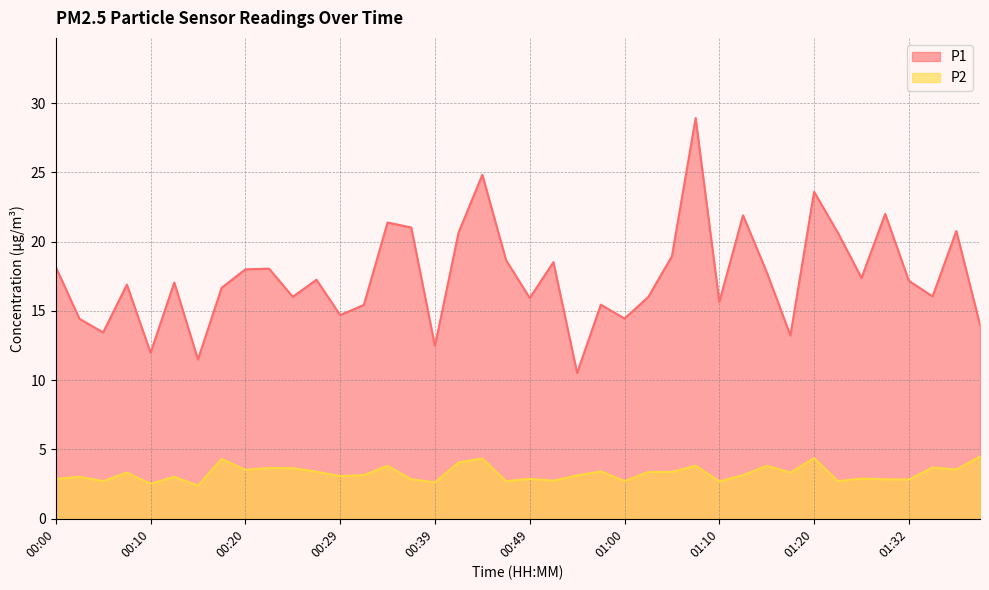

Is it true that P2 equals 5.6 at 01:37?

False